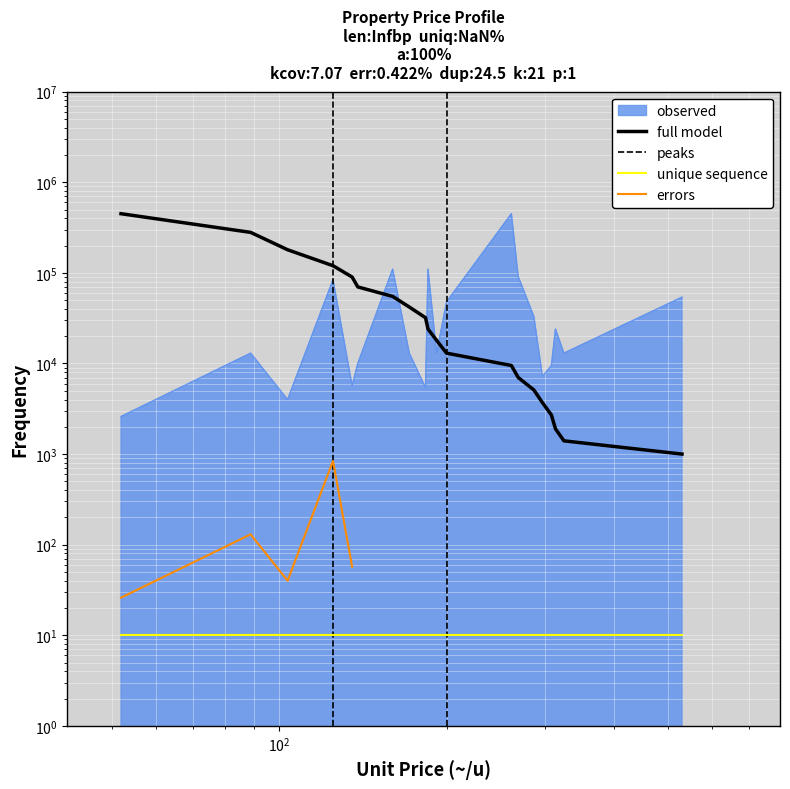

What is the label of the 15th point from the right?

138.5